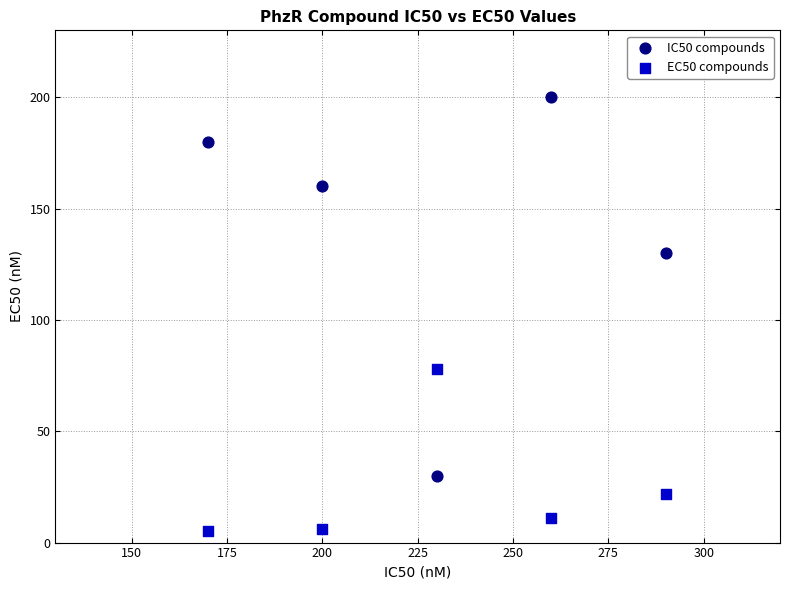

Which series has the largest Y range (max minus min)?

IC50 compounds